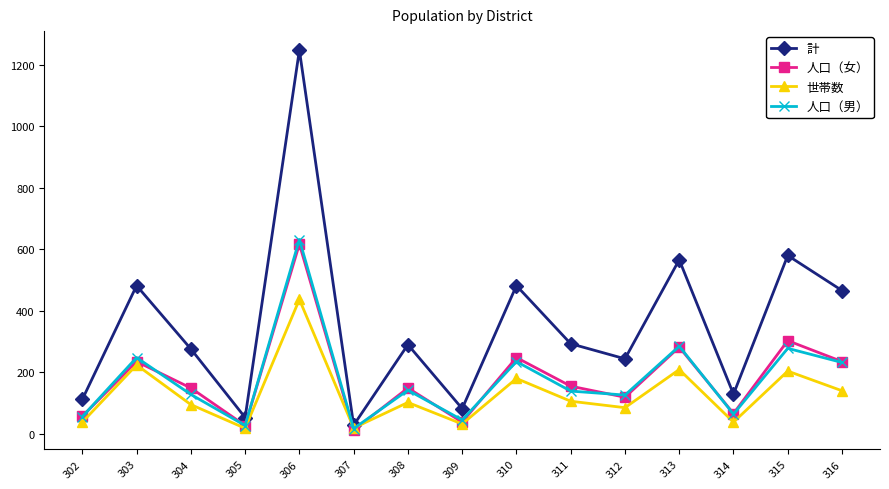

How many interior local peaks does the 計 series have?

6